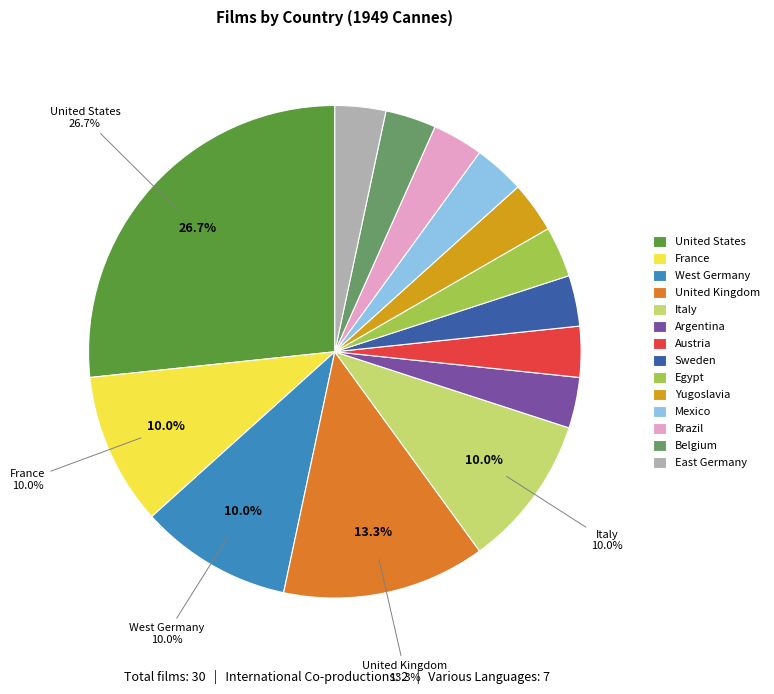

Do Argentina and Austria together represent more than half of the pie?

No